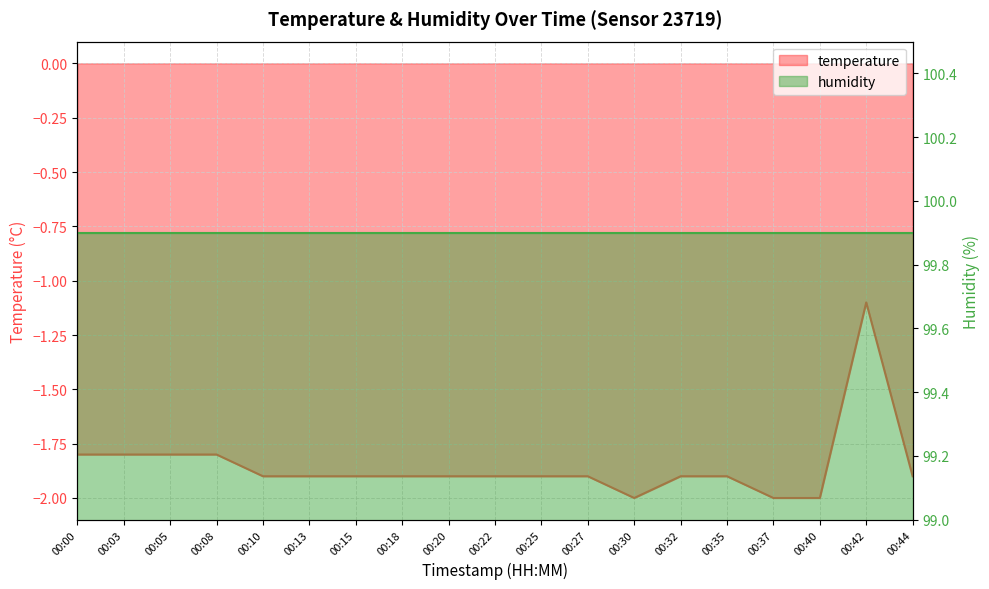

How many interior local peaks (higher than both neighbors) does the data have?

1